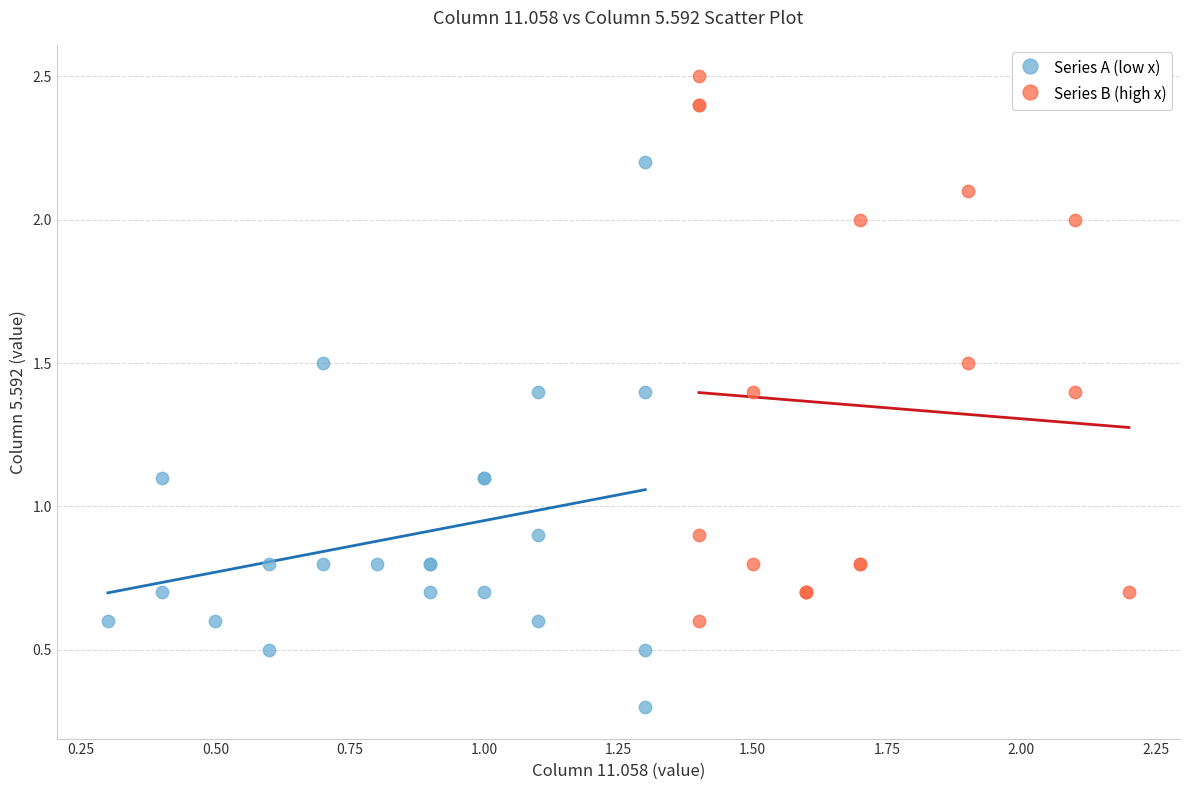

What are all the series names shown in the legend?

Series A (low x), Series B (high x)